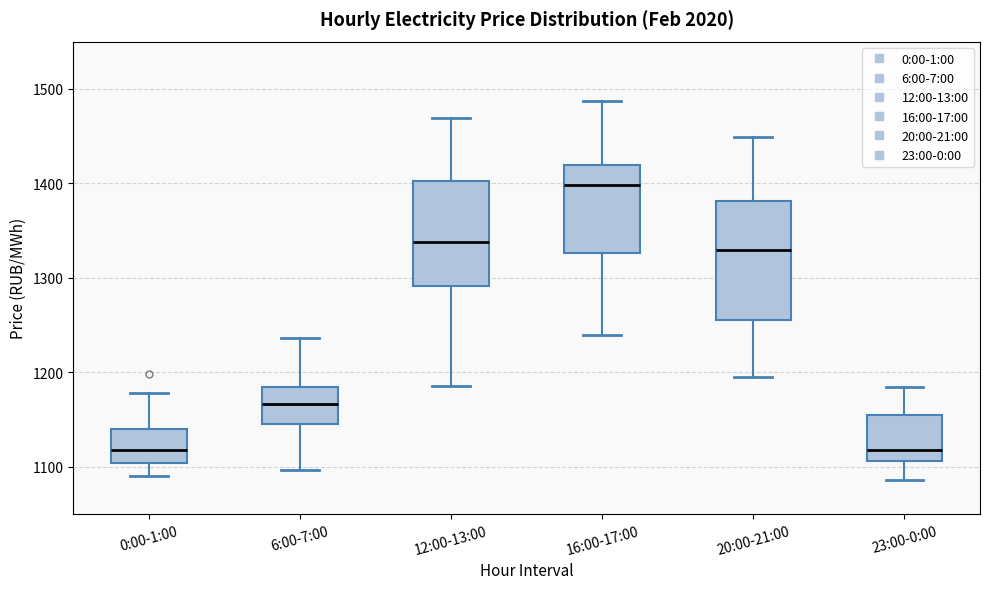

Reading left to right, transcribe this box plot: for each box, give where its median line is, the range the box spans, and where its two whiskers end, as read against the y-axis. The values are not printed on the chart, so give them approximately, as read against the axis.

0:00-1:00: median 1120, box 1100 to 1140, whiskers 1090 to 1180
6:00-7:00: median 1170, box 1150 to 1180, whiskers 1100 to 1240
12:00-13:00: median 1340, box 1290 to 1400, whiskers 1190 to 1470
16:00-17:00: median 1400, box 1330 to 1420, whiskers 1240 to 1490
20:00-21:00: median 1330, box 1260 to 1380, whiskers 1200 to 1450
23:00-0:00: median 1120, box 1110 to 1150, whiskers 1090 to 1180